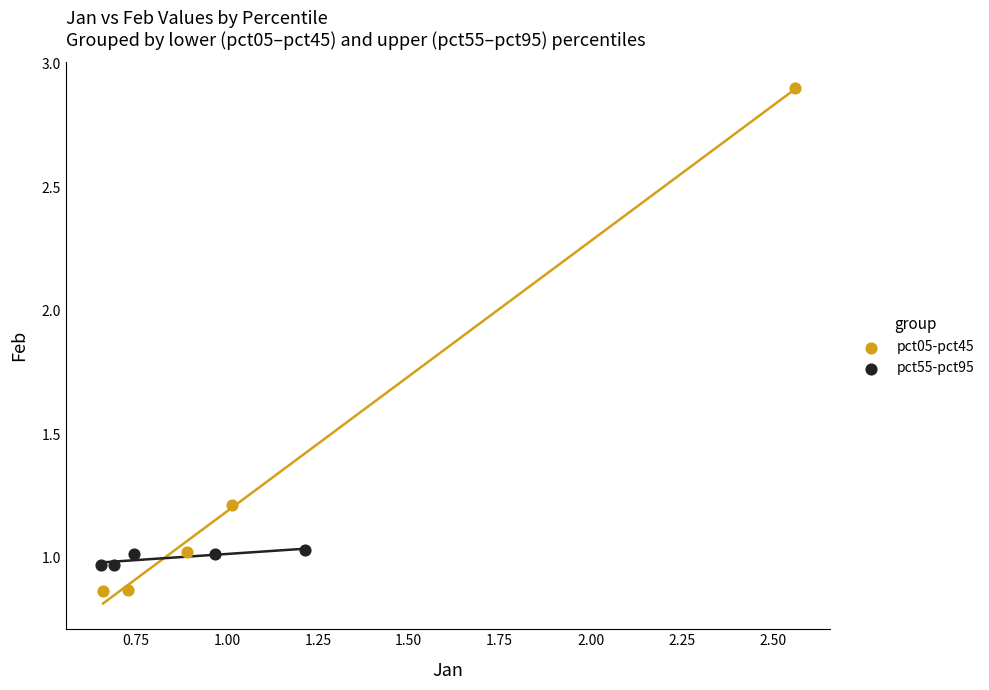

Which series has the largest Y range (max minus min)?

pct05-pct45